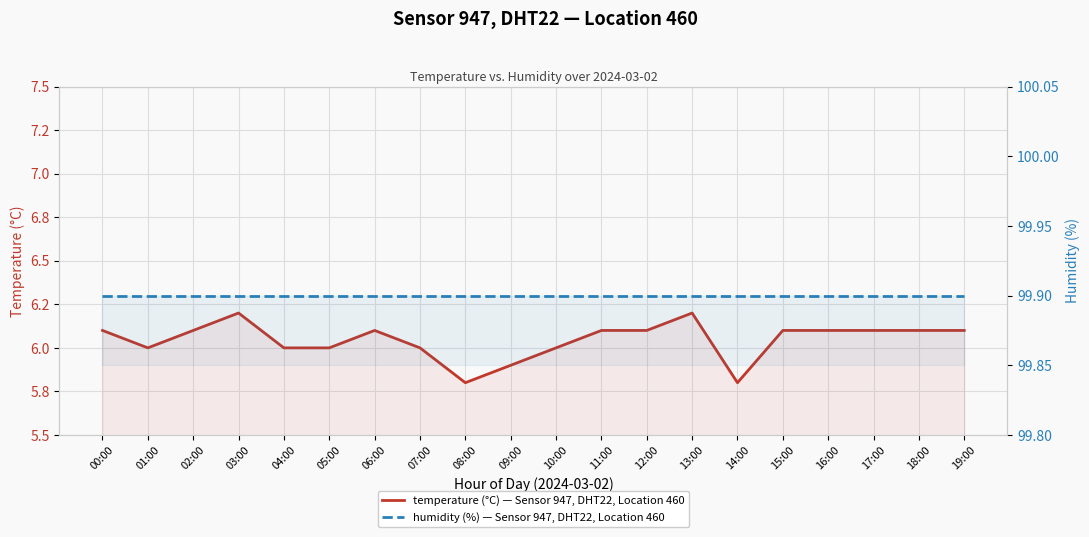

Which has a higher value, 11:00 or 02:00?

11:00